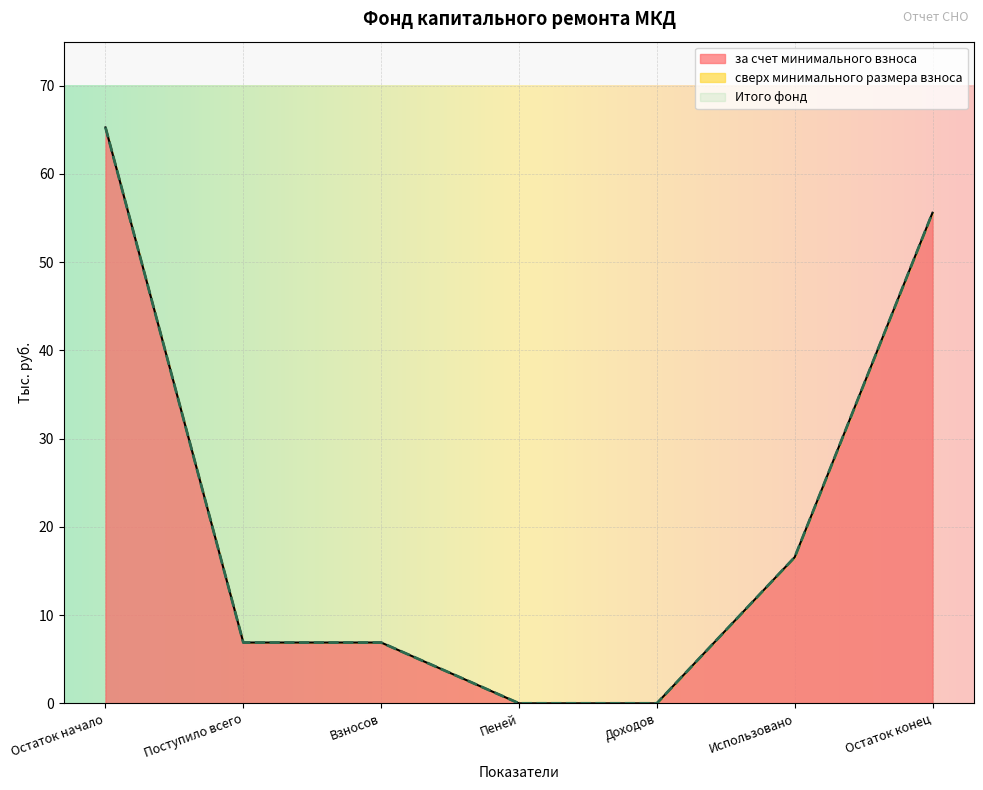

How many values in Итого фонд are above zero?

5